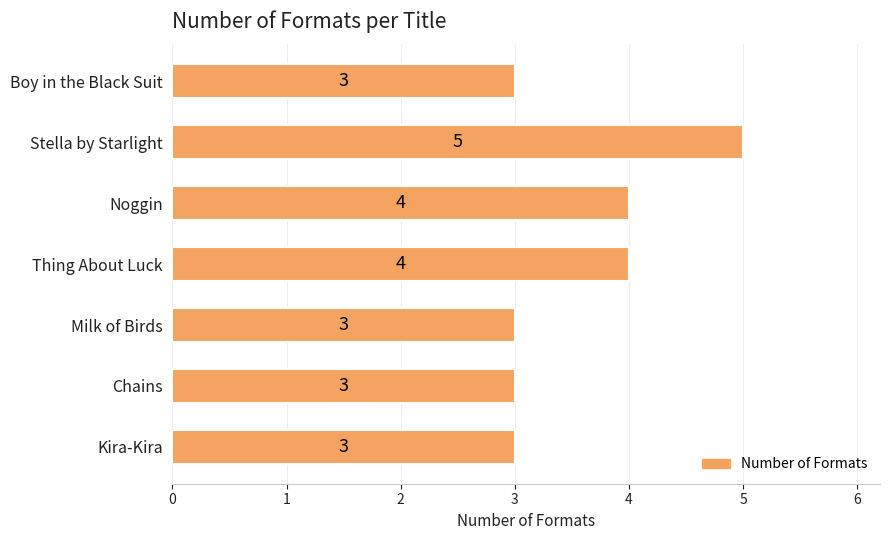

What is the smallest value displayed?

3